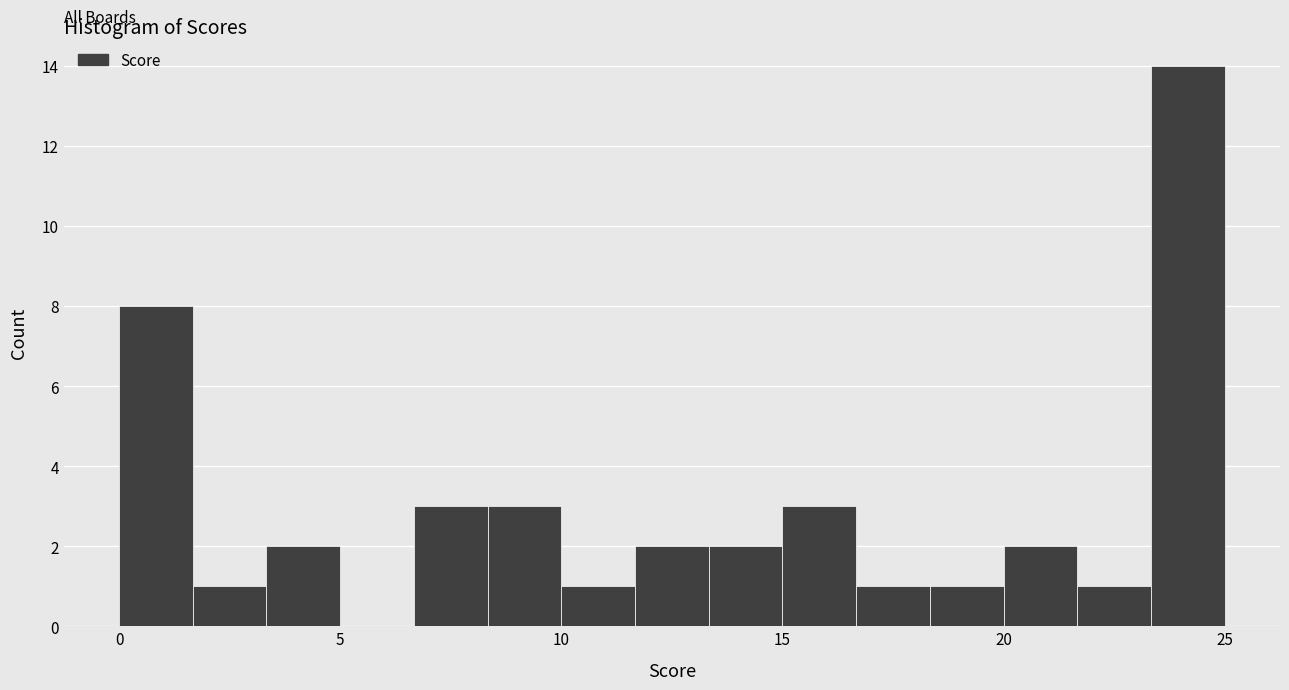

Read against the x-axis, roughly where is the centre of the tallest bar?

24.0